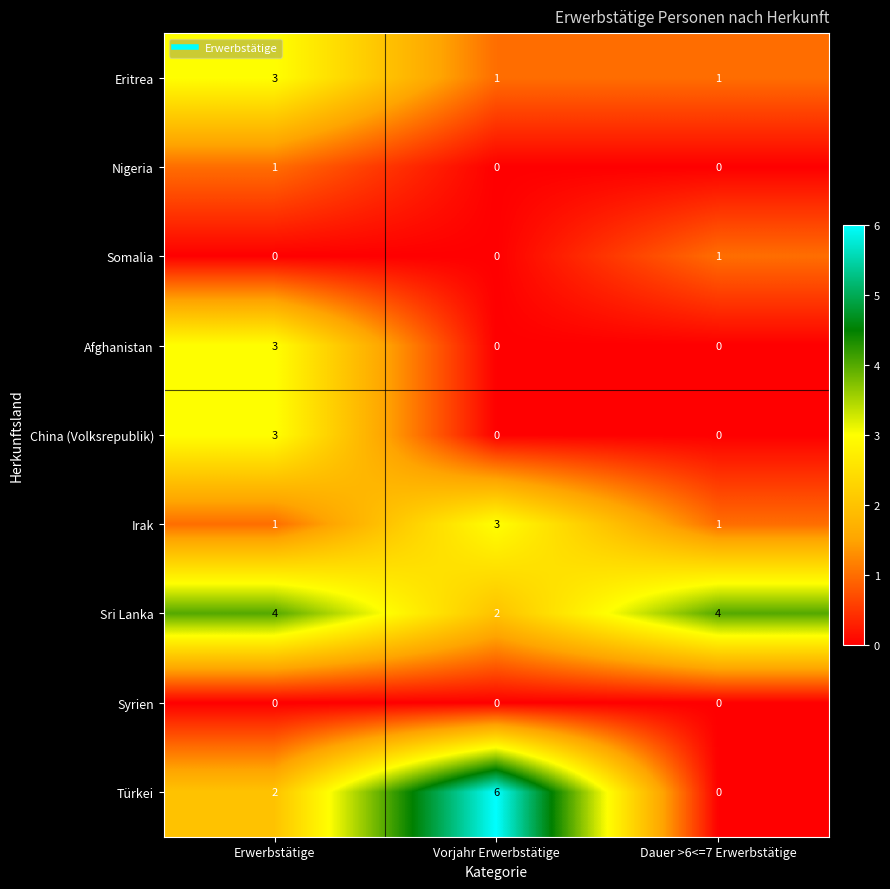

Is it true that Nigeria equals 0 at Dauer >6<=7 Erwerbstätige?

True